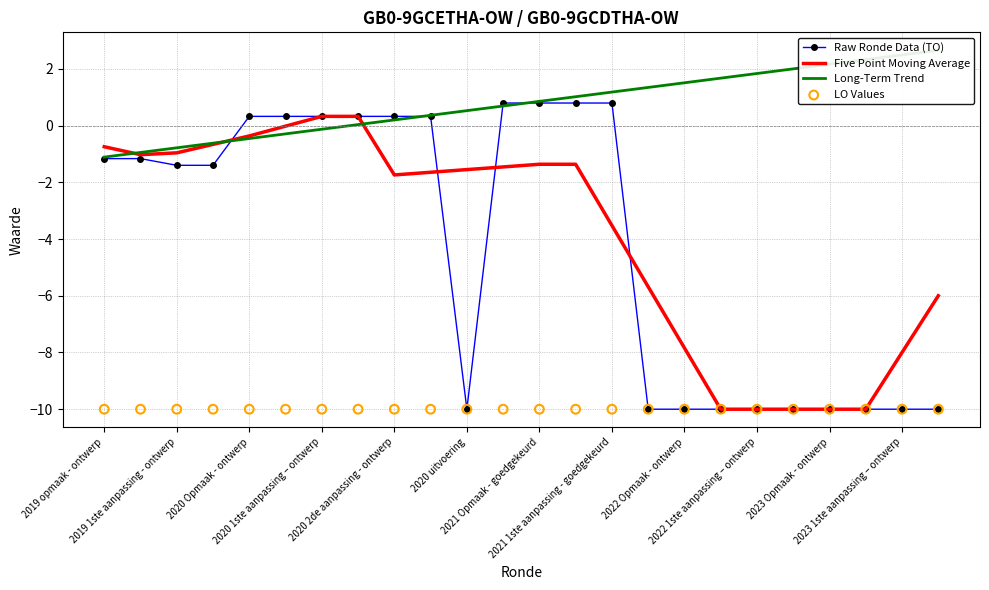

What are all the series names shown in the legend?

Raw Ronde Data (TO), Five Point Moving Average, Long-Term Trend, LO Values